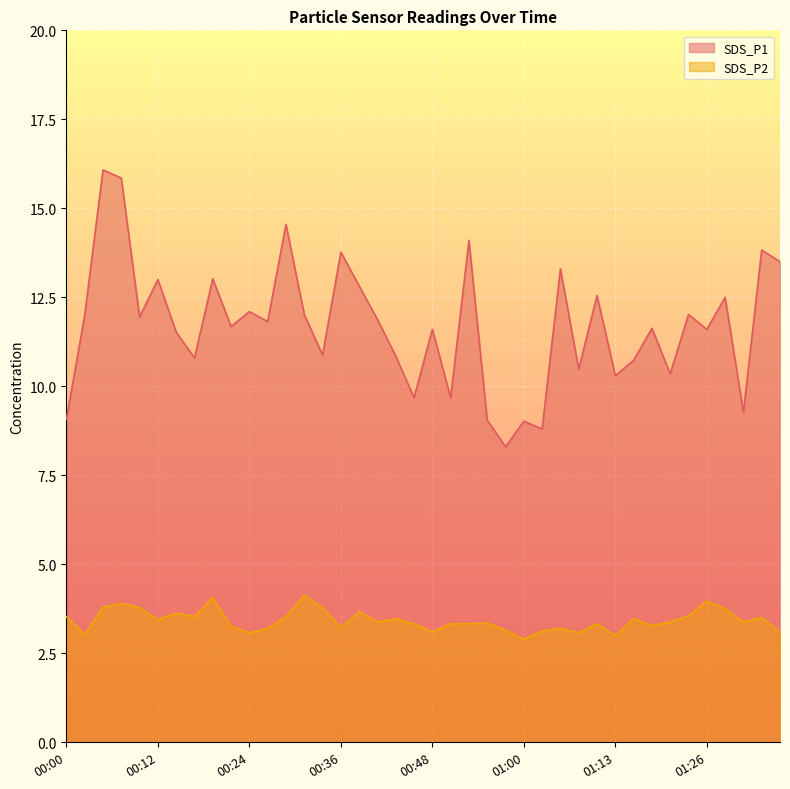

Which category has the highest value in the SDS_P1 series?

00:05